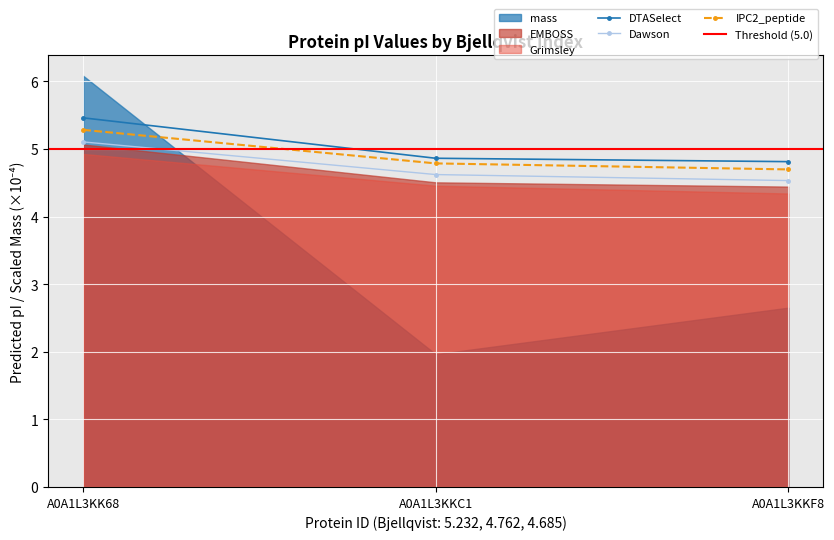

What is the minimum value for Dawson?

4.5